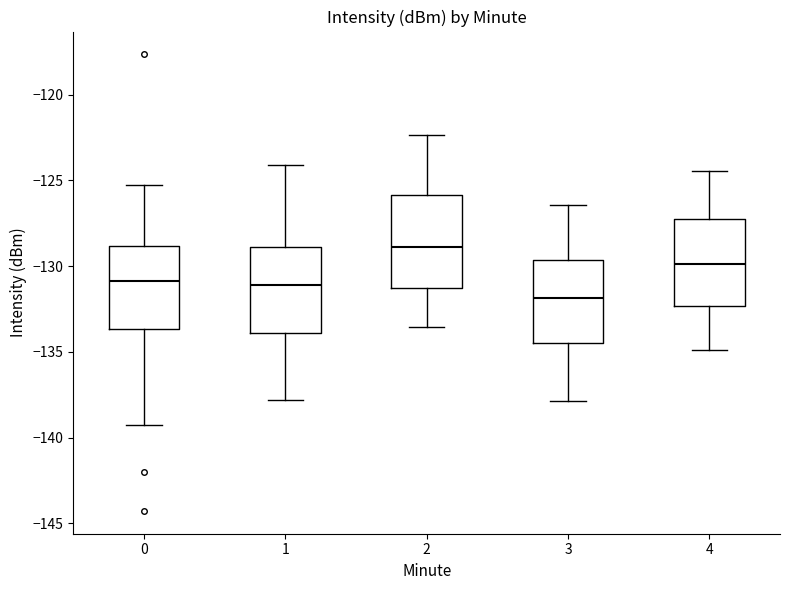

Reading left to right, read every box against the y-axis: the position of its median line, the range the box covers, and the ends of its whiskers. The values are not printed on the chart, so give them approximately, as read against the axis.

0: median -131.0, box -133.5 to -129.0, whiskers -139.5 to -125.5
1: median -131.0, box -134.0 to -129.0, whiskers -138.0 to -124.0
2: median -129.0, box -131.5 to -126.0, whiskers -133.5 to -122.5
3: median -132.0, box -134.5 to -129.5, whiskers -138.0 to -126.5
4: median -130.0, box -132.5 to -127.0, whiskers -135.0 to -124.5